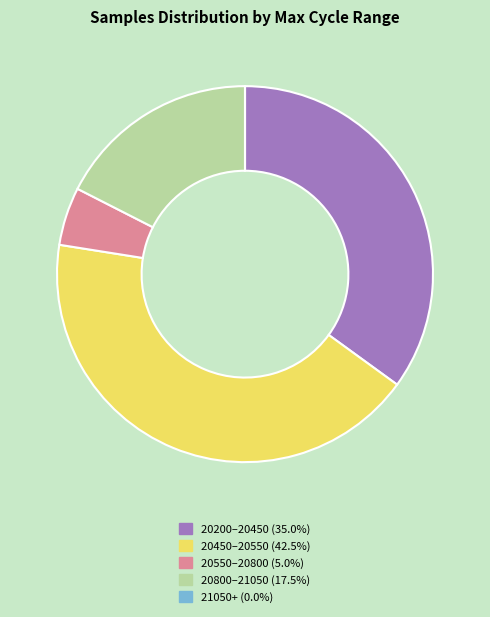

Is there a majority slice in this chart?

No